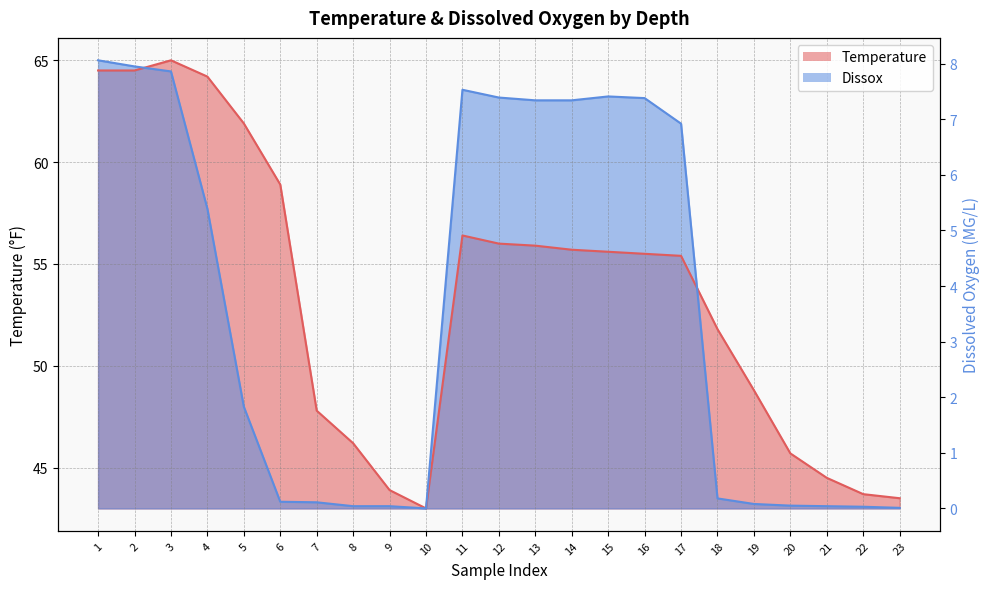

What are all the series names shown in the legend?

Temperature, Dissox